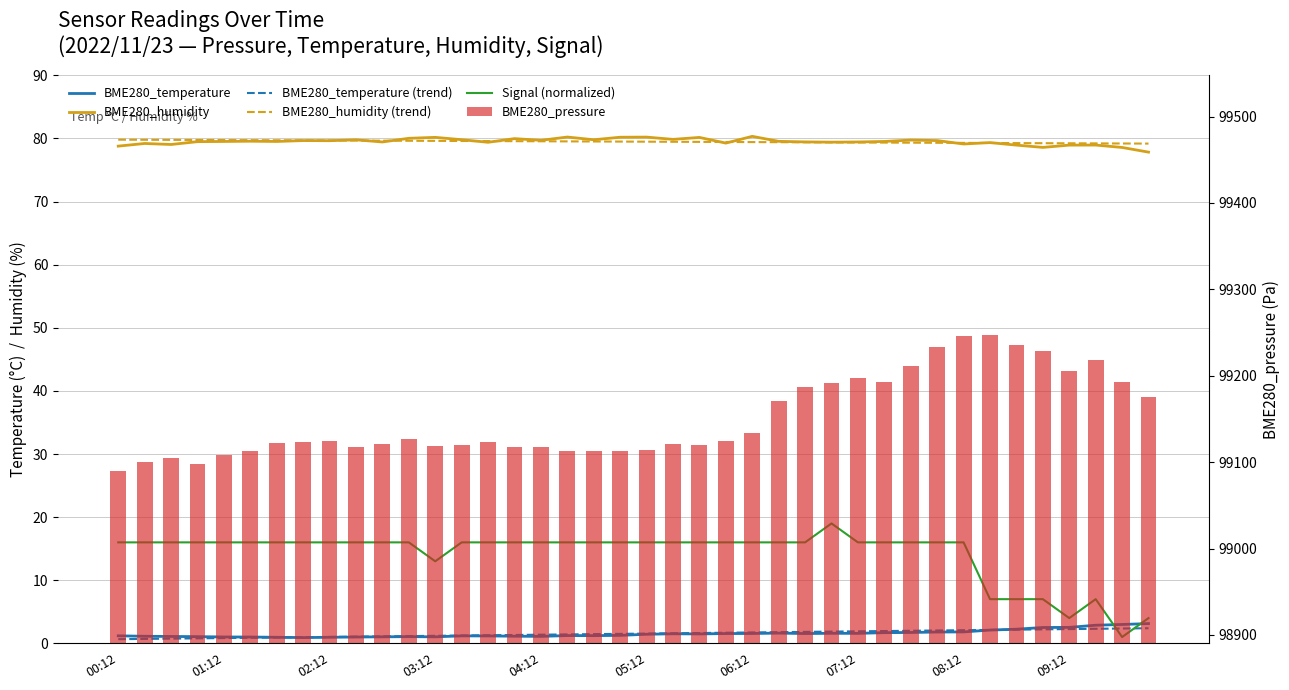

What is the value of the Signal (normalized) bar at the 6th from the left?

16.0